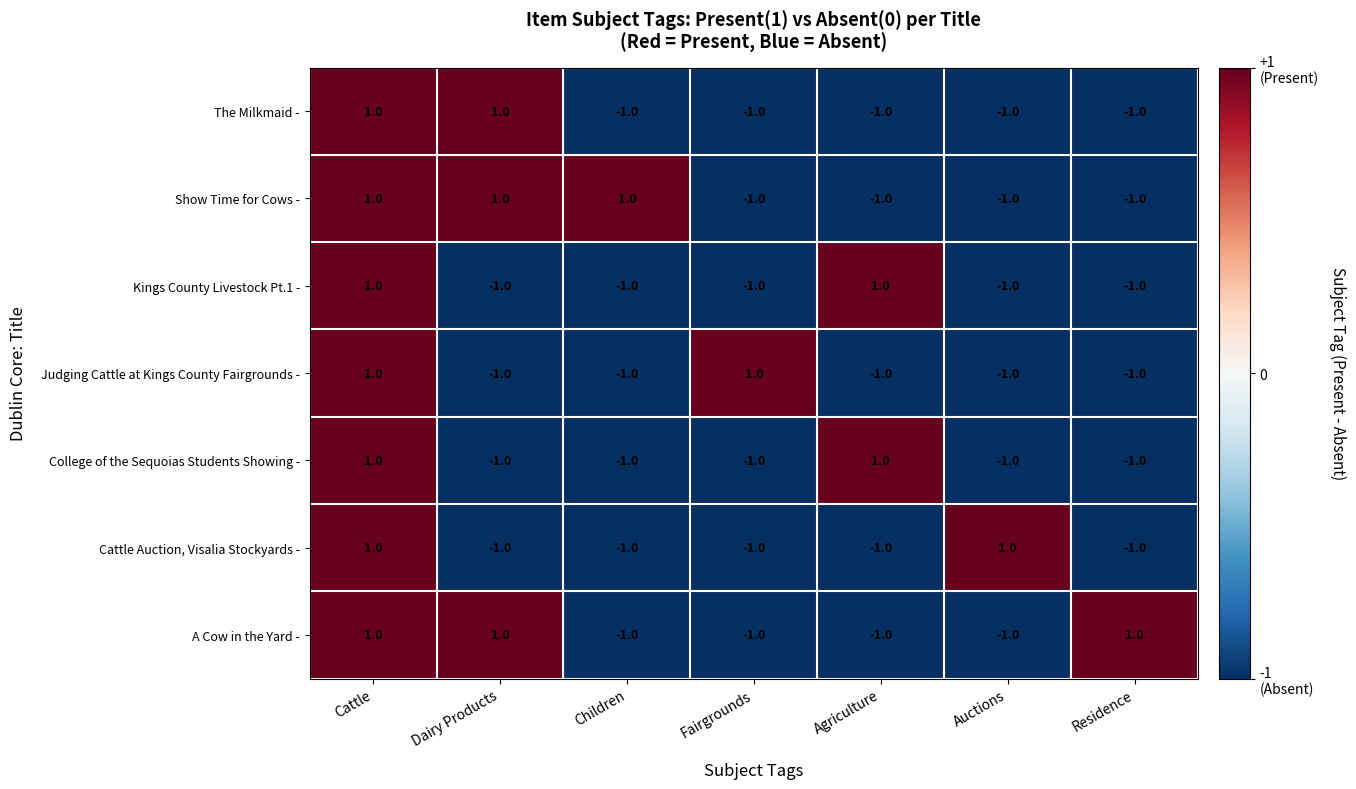

True or false: Cattle Auction, Visalia Stockyards - has a value of -1 at Fairgrounds.

True